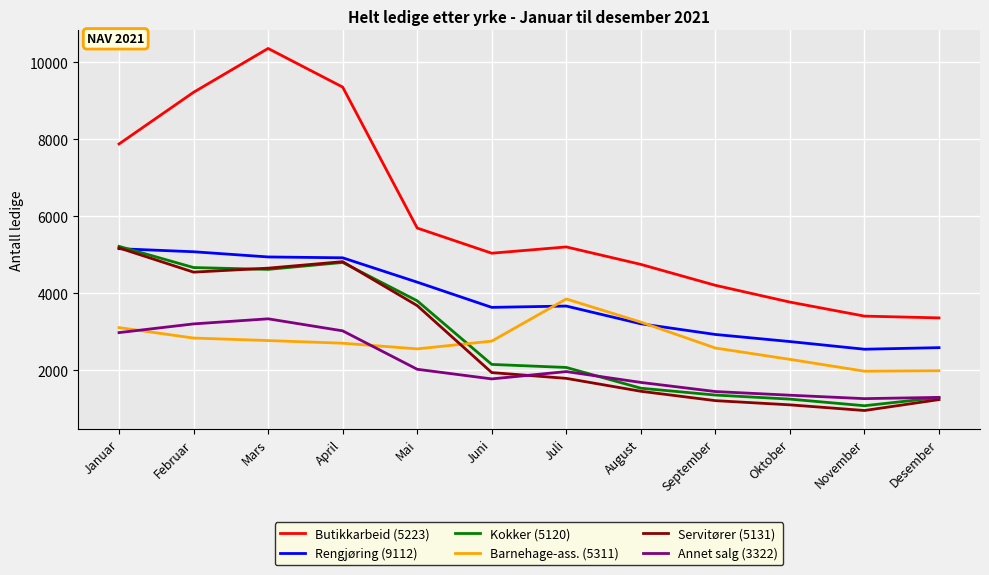

Which series has the widest spread of values?

Butikkarbeid (5223)